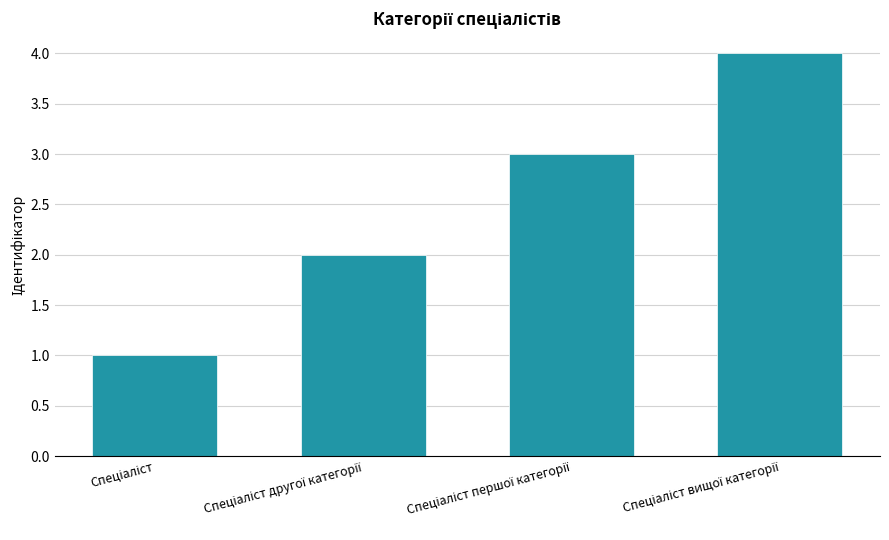

What is the maximum value shown in the chart?

4